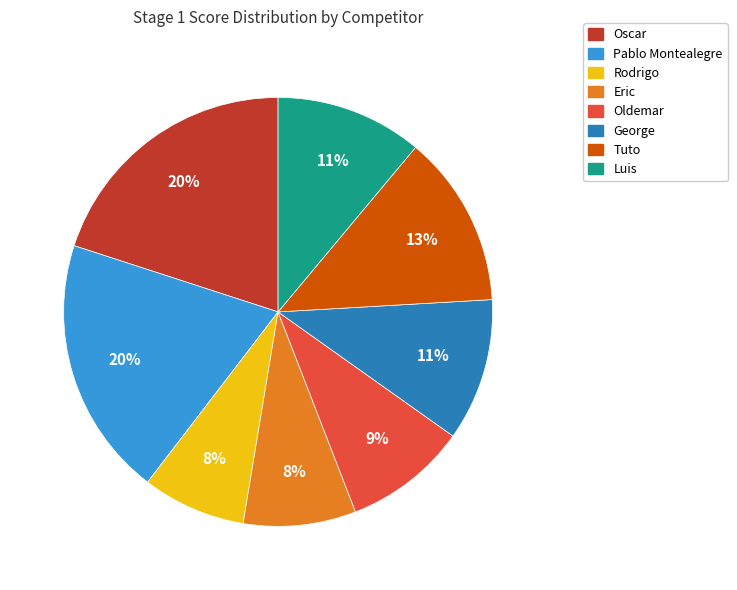

To the nearest percent, what is the difference between the largest and smallest slice percentages?

12%